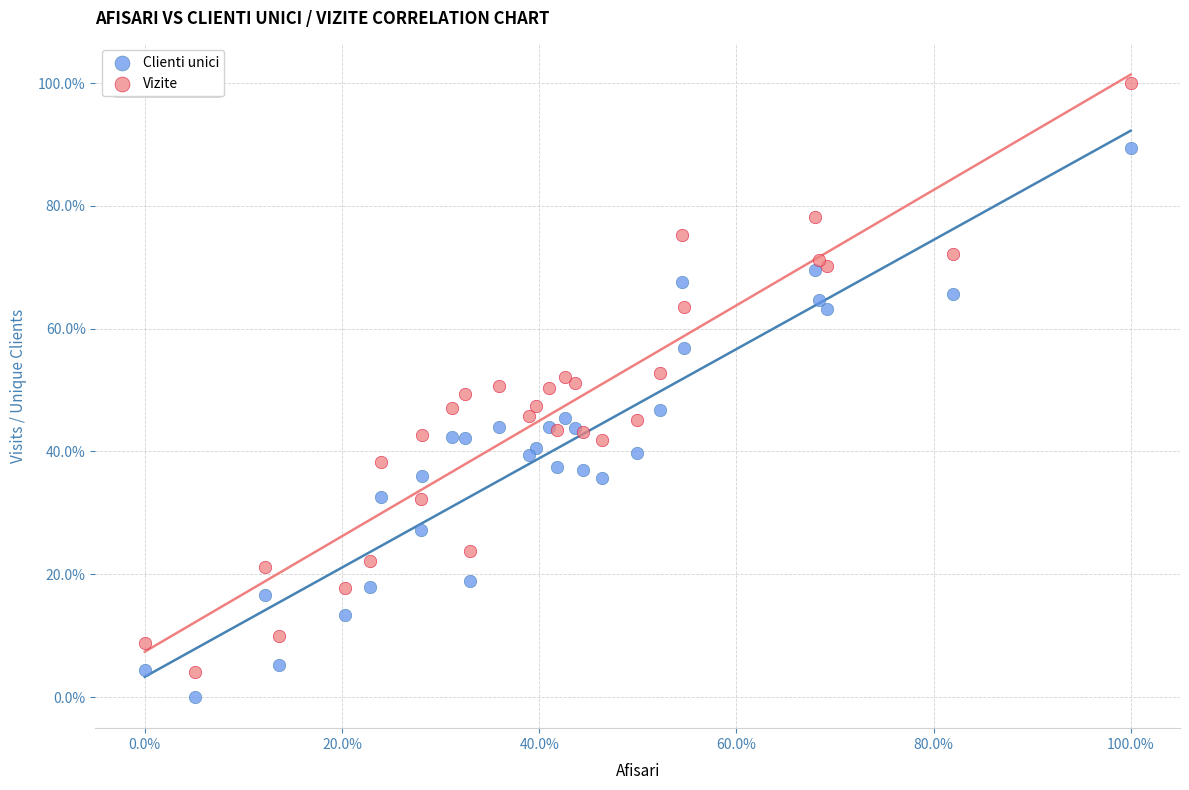

Which series has the largest Y range (max minus min)?

Vizite